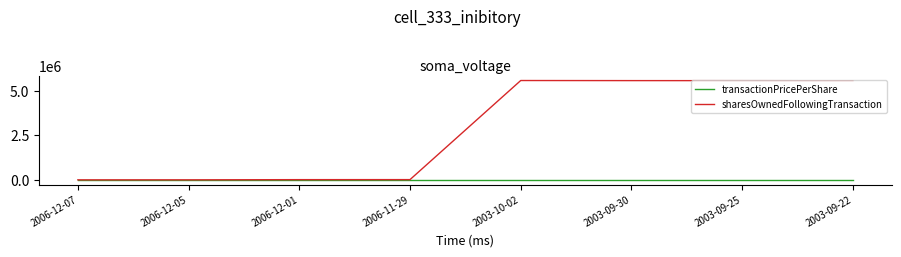

What is the greatest value displayed?

5597824.0